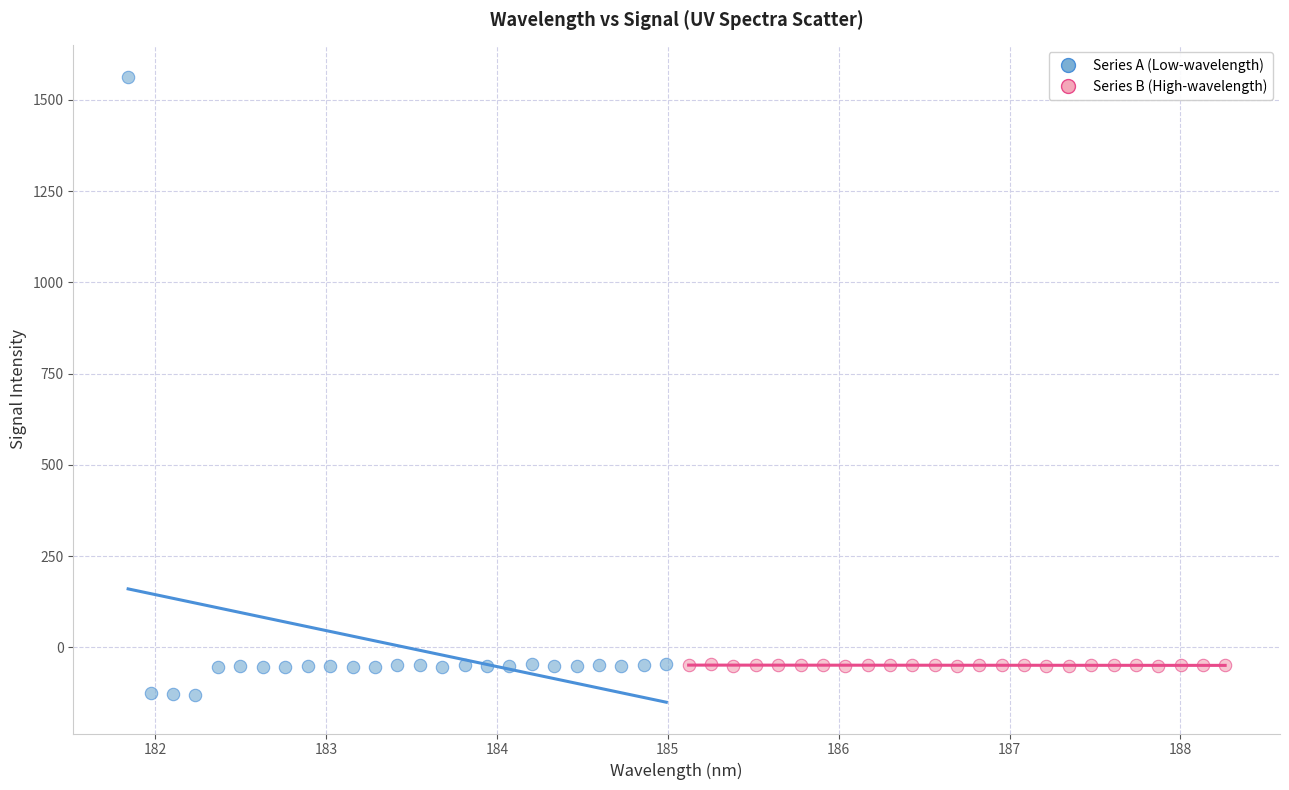

Which series has the widest spread of Y values?

Series A (Low-wavelength)